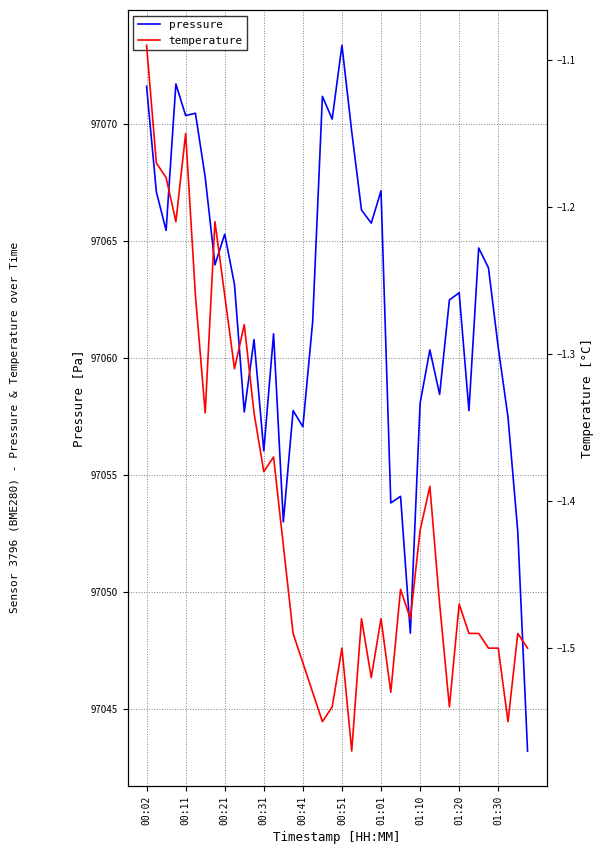

Is it true that pressure equals 97058.1 at 01:10?

True